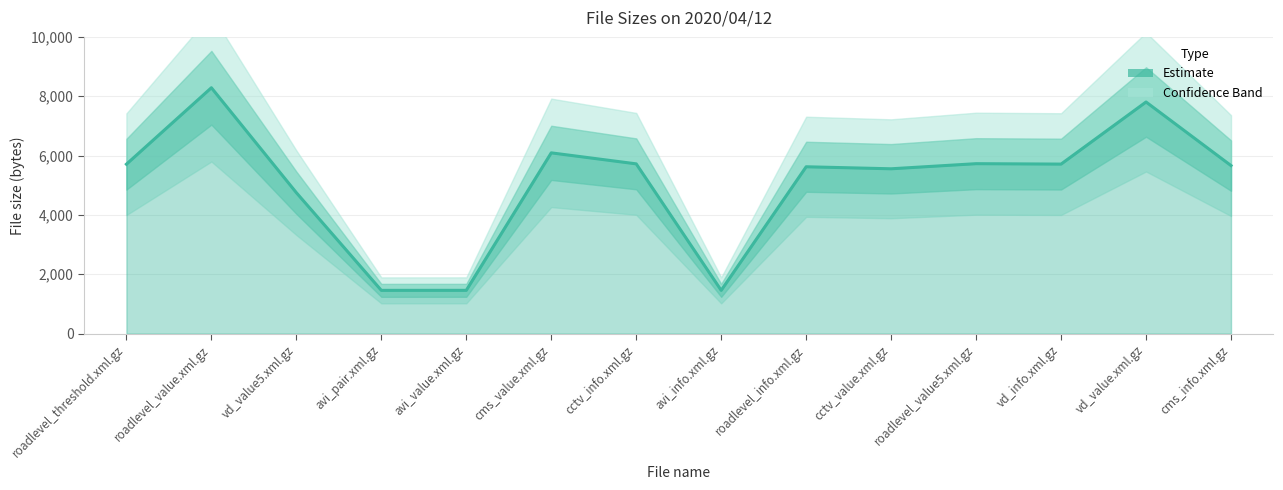

Reading left to right, transcribe all the data shown in this chart.

5709	8286	4750	1458	1459	6092	5721	1458	5623	5555	5727	5713	7806	5663